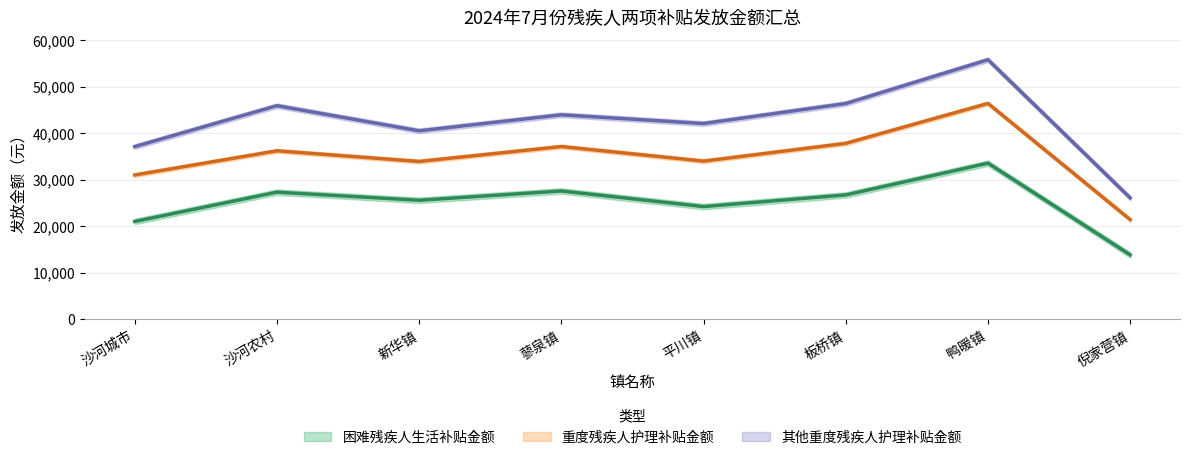

What are all the series names shown in the legend?

困难残疾人生活补贴金额, 重度残疾人护理补贴金额, 其他重度残疾人护理补贴金额